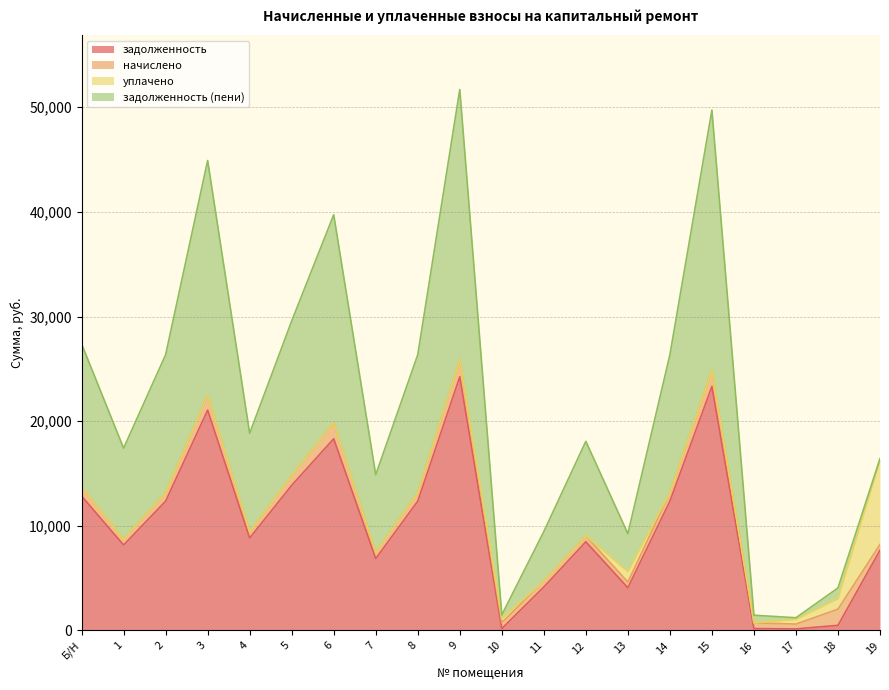

How many categories are shown in the chart?

20